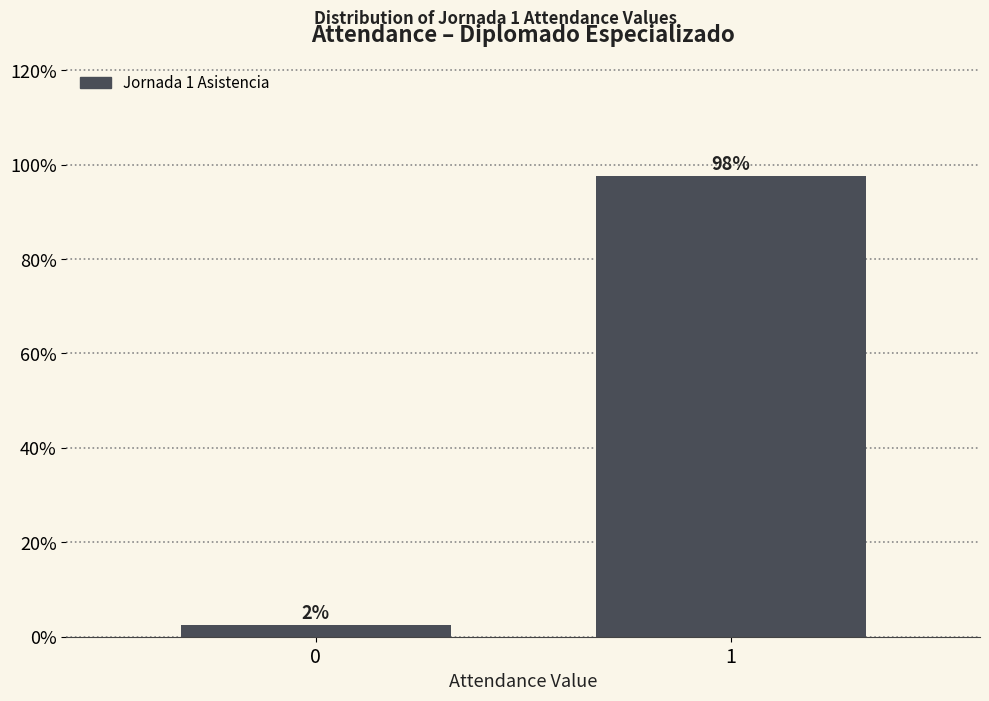

What is the approximate value at 1?

97.6